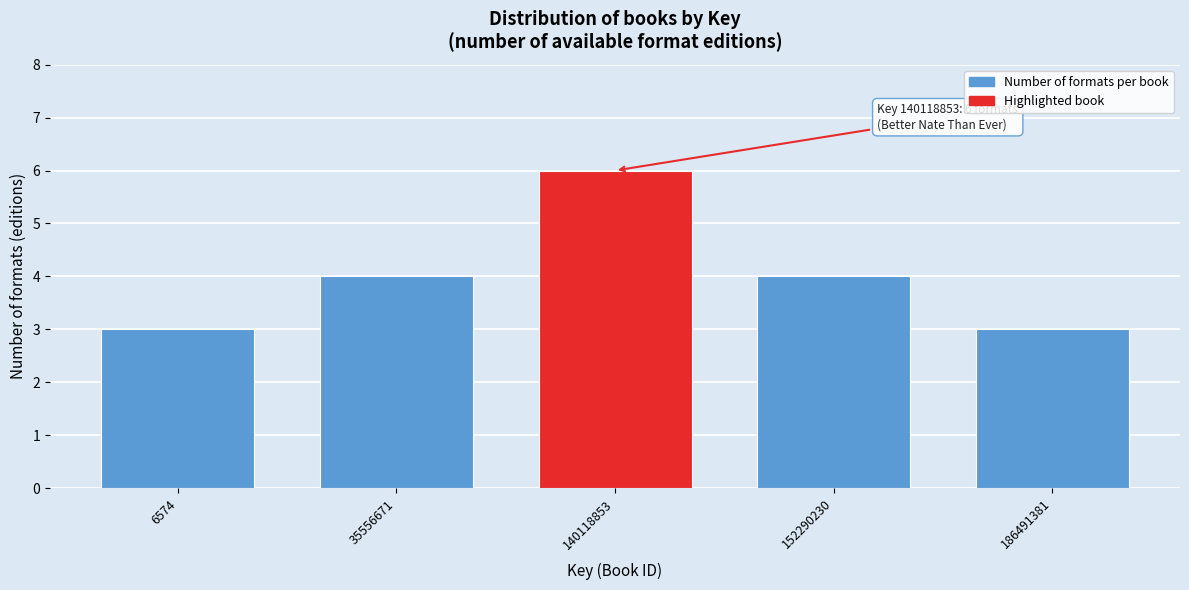

Reading right to left, list all the values displayed in this chart.

3	4	6	4	3